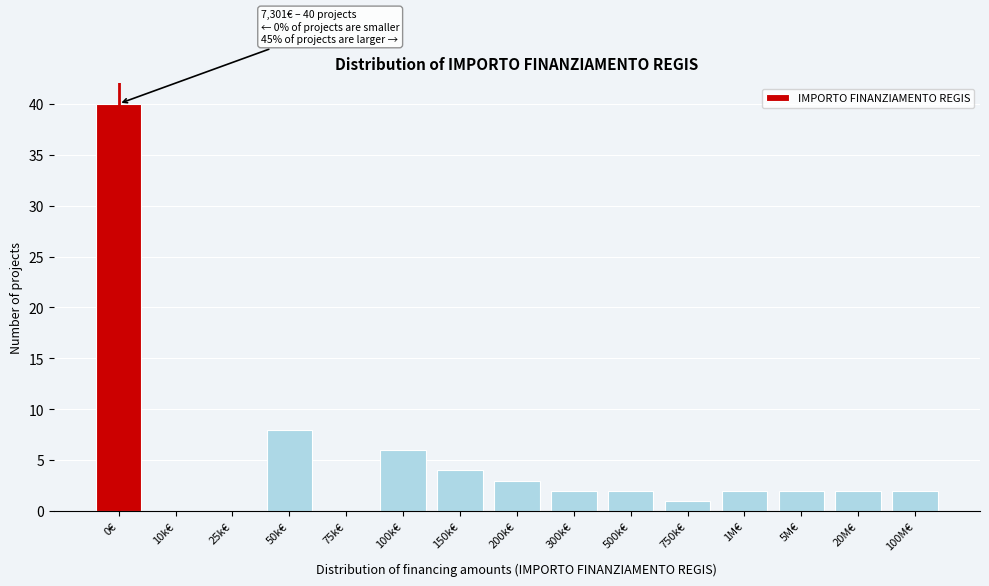

Reading left to right, extract all data points from this chart.

0€=40	10k€=0	25k€=0	50k€=8	75k€=0	100k€=6	150k€=4	200k€=3	300k€=2	500k€=2	750k€=1	1M€=2	5M€=2	20M€=2	100M€=2